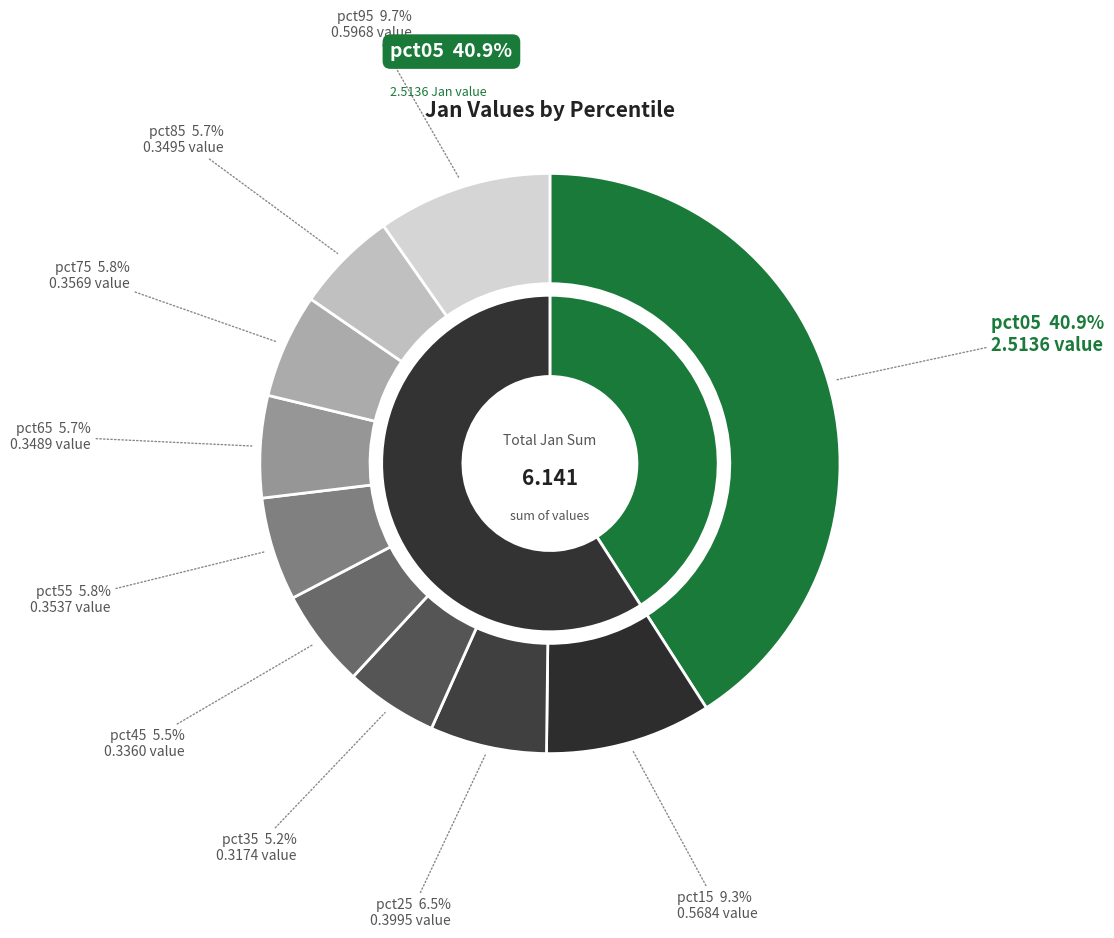

To the nearest percent, what is the combined percentage of pct45 and pct75?

11%